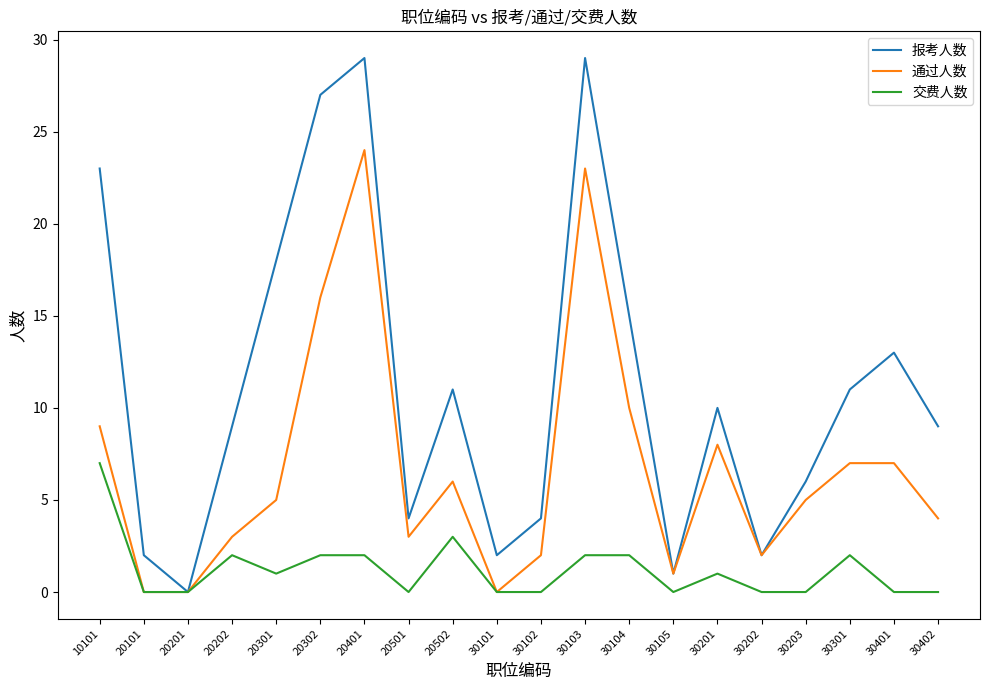

Count the 交费人数 values in the range 0 to 2.

18